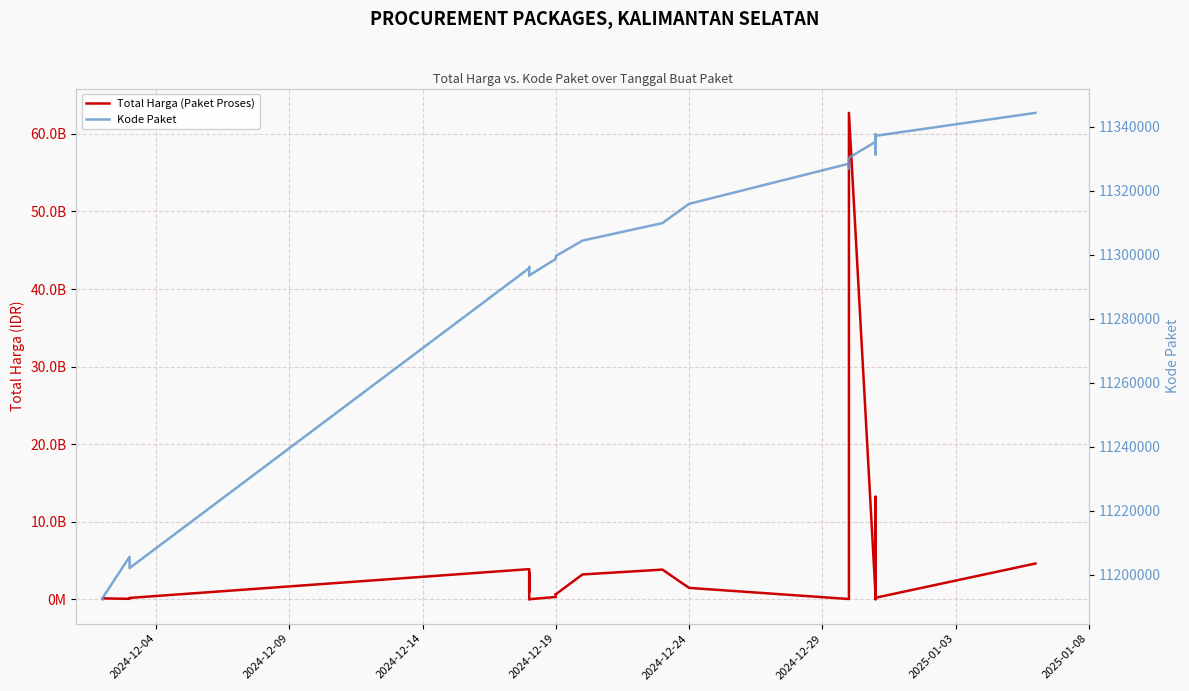

True or false: Total Harga (Paket Proses) and Kode Paket cross at least once.

True